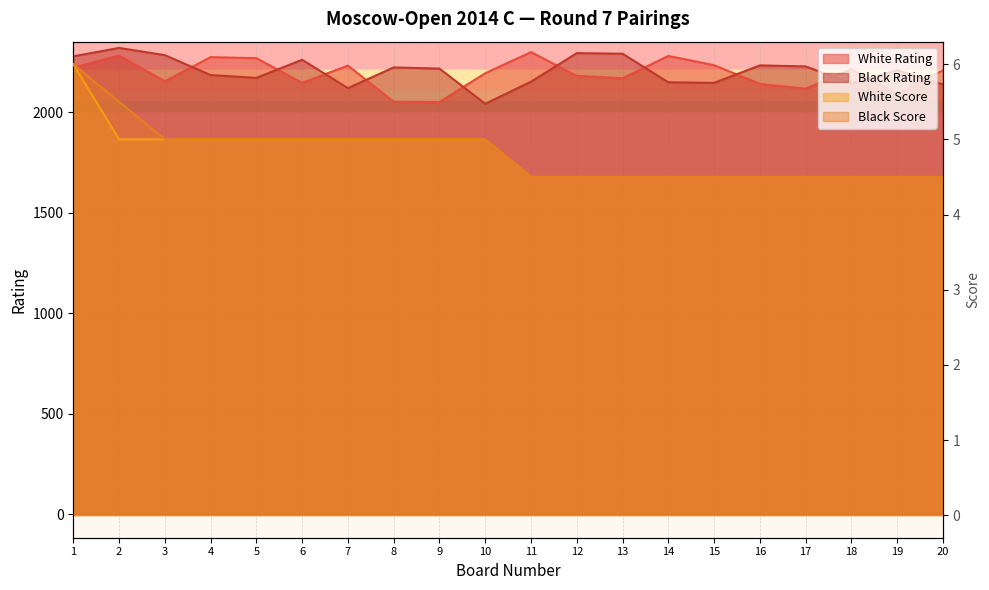

Reading right to left, transcribe all the data shown in this chart.

White Rating: 20=2208.0	19=2089.0	18=2213.0	17=2116.0	16=2140.0	15=2233.0	14=2279.0	13=2168.0	12=2180.0	11=2298.0	10=2193.0	9=2050.0	8=2051.0	7=2231.0	6=2145.0	5=2268.0	4=2273.0	3=2153.0	2=2281.0	1=2220.0
Black Rating: 20=2137.0	19=2208.0	18=2142.0	17=2227.0	16=2232.0	15=2145.0	14=2148.0	13=2290.0	12=2293.0	11=2151.0	10=2041.0	9=2216.0	8=2222.0	7=2119.0	6=2260.0	5=2170.0	4=2184.0	3=2283.0	2=2319.0	1=2277.0
White Score: 20=4.5	19=4.5	18=4.5	17=4.5	16=4.5	15=4.5	14=4.5	13=4.5	12=4.5	11=4.5	10=5.0	9=5.0	8=5.0	7=5.0	6=5.0	5=5.0	4=5.0	3=5.0	2=5.0	1=6.0
Black Score: 20=4.5	19=4.5	18=4.5	17=4.5	16=4.5	15=4.5	14=4.5	13=4.5	12=4.5	11=4.5	10=5.0	9=5.0	8=5.0	7=5.0	6=5.0	5=5.0	4=5.0	3=5.0	2=5.5	1=6.0